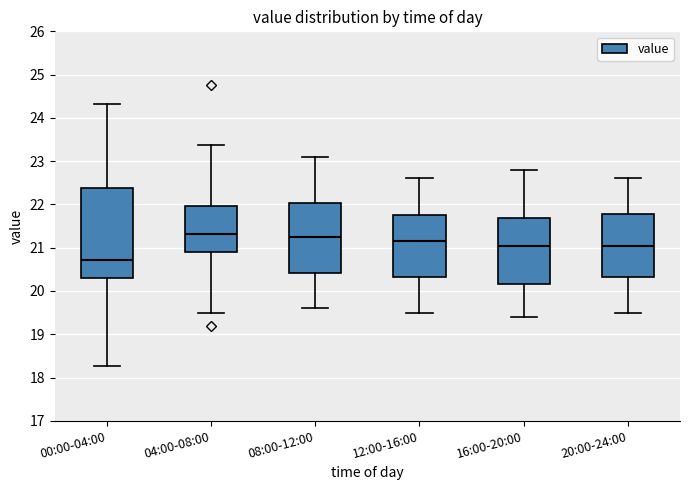

Which box's median line is the lowest?

00:00-04:00